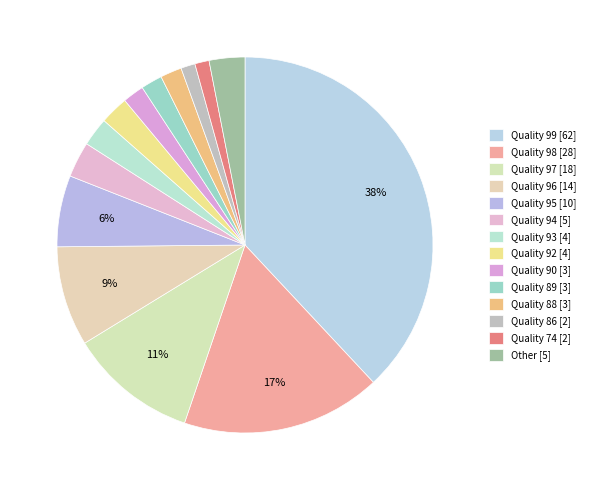

What is the largest slice in the pie chart?

Quality 99